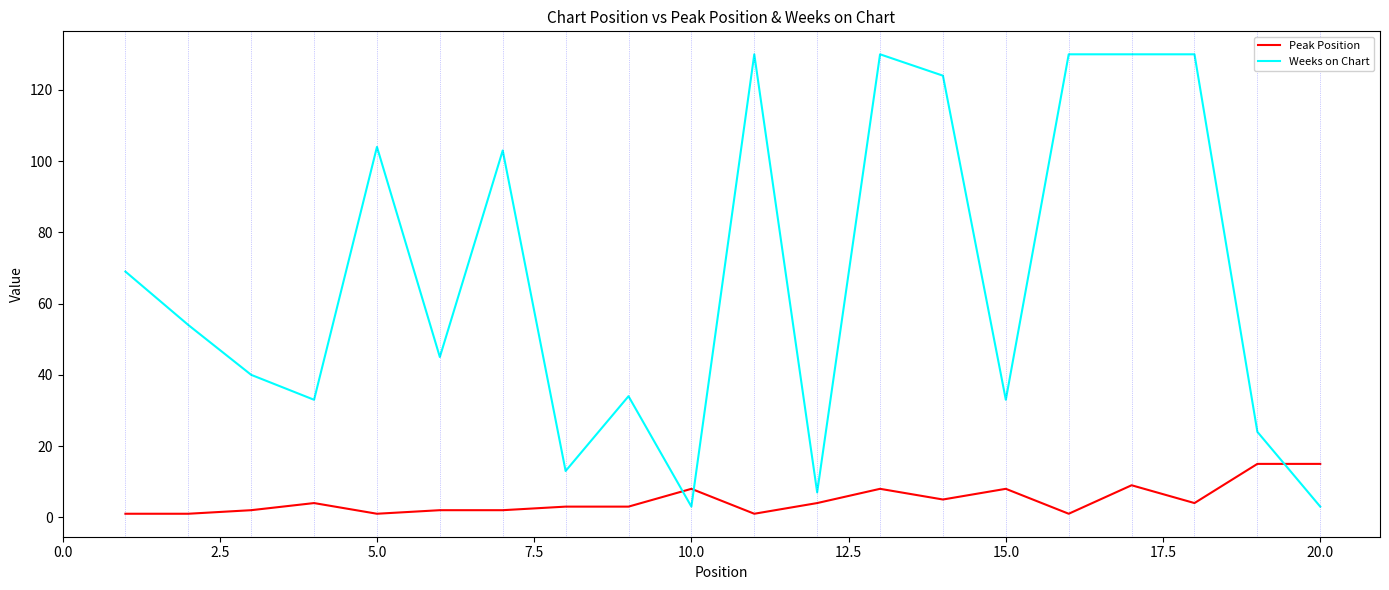

What is the maximum value shown in the chart?

130